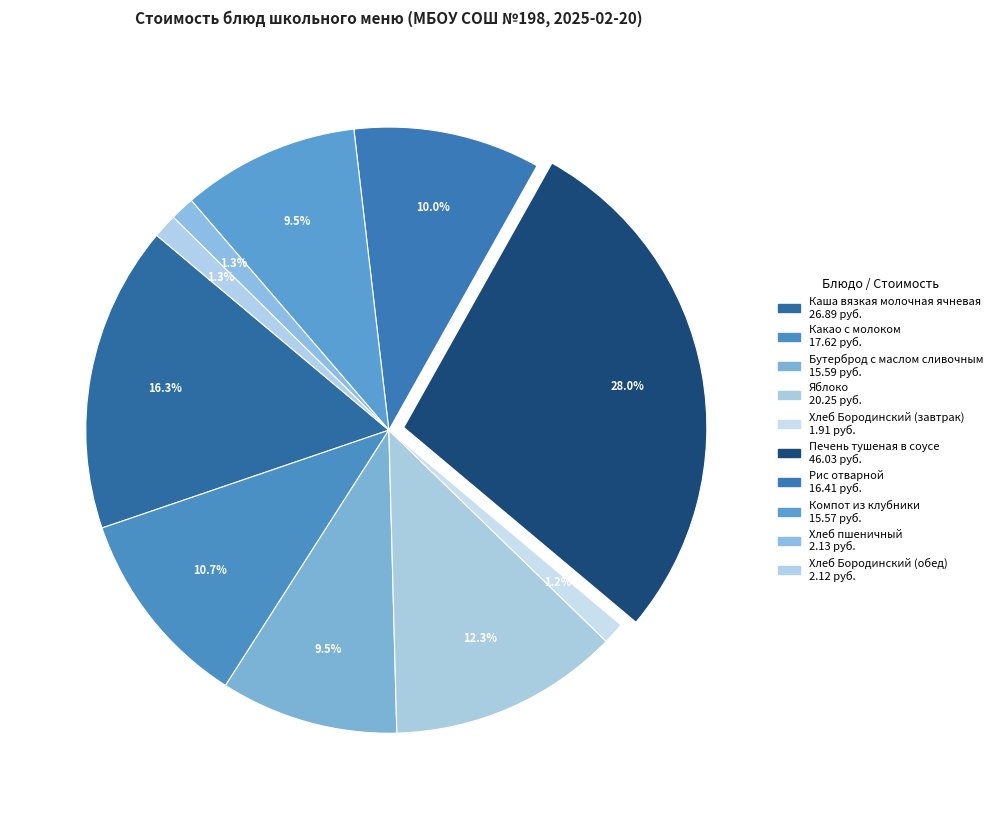

How many slices are in this pie chart?

10